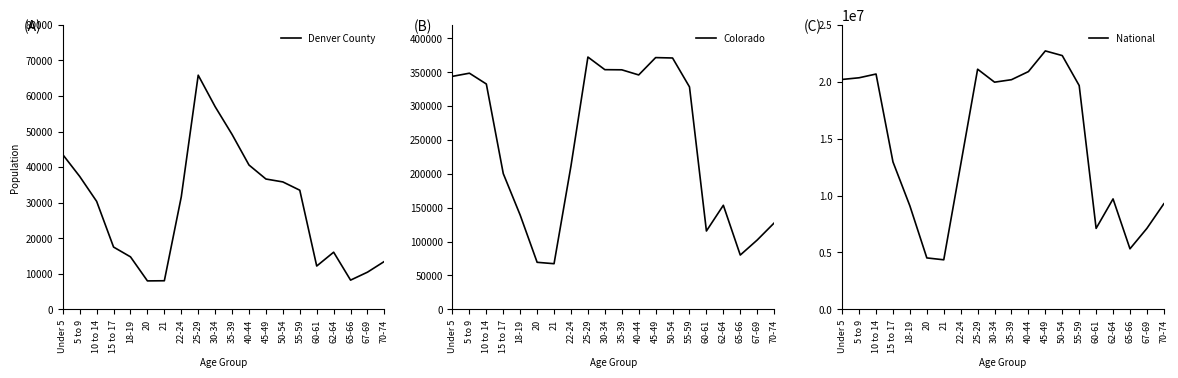

Rank the categories by National value from highest to lowest.

45-49, 50-54, 25-29, 40-44, 10 to 14, 5 to 9, Under 5, 35-39, 30-34, 55-59, 15 to 17, 22-24, 62-64, 70-74, 18-19, 67-69, 60-61, 65-66, 20, 21